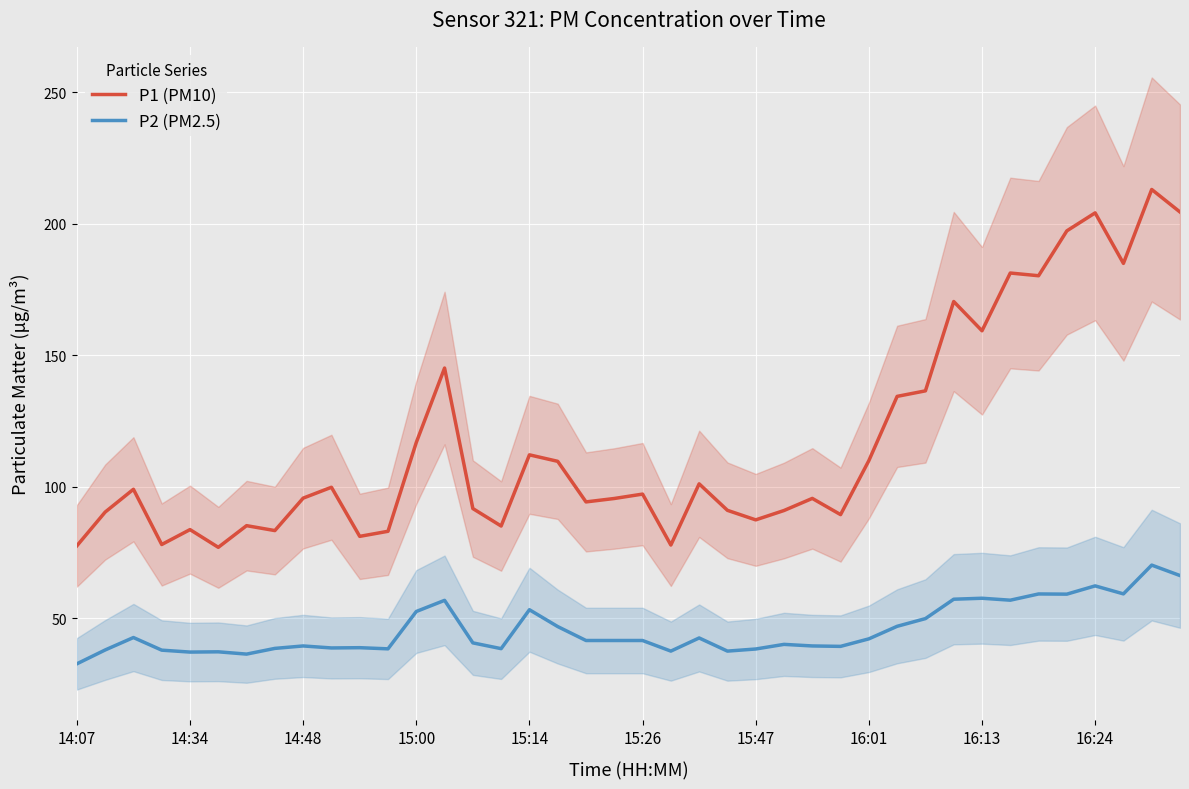

In P1 (PM10), how many points are lower than both neighbors (excluding endpoints)?

12